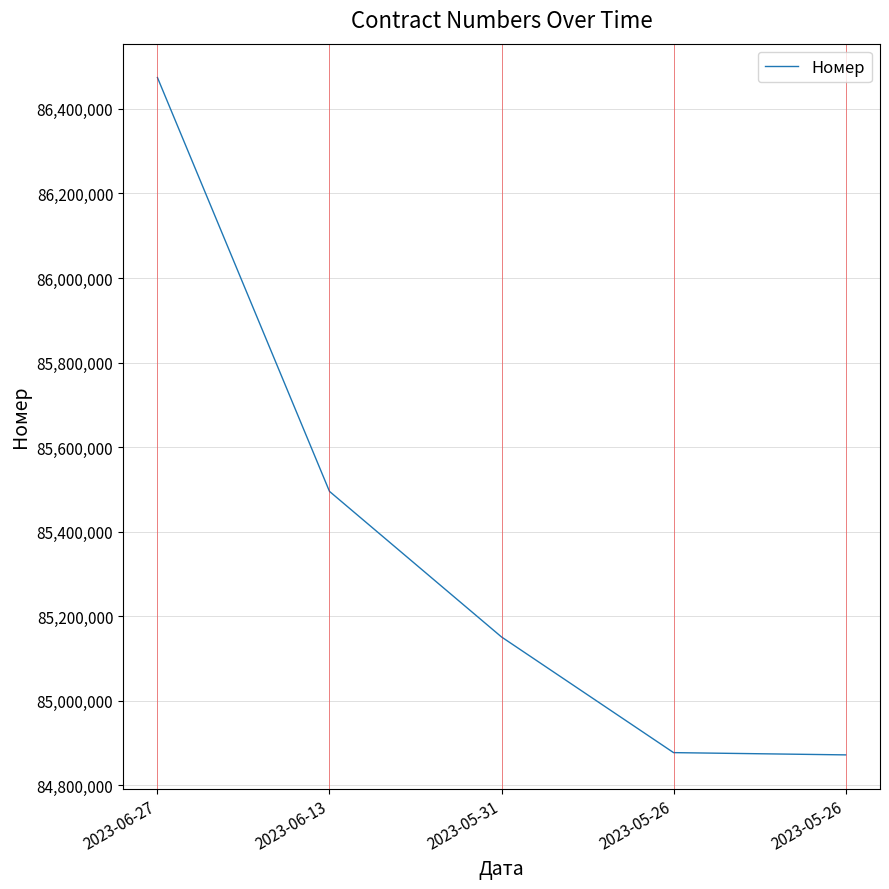

Is this an area chart (filled region under the line)?

No